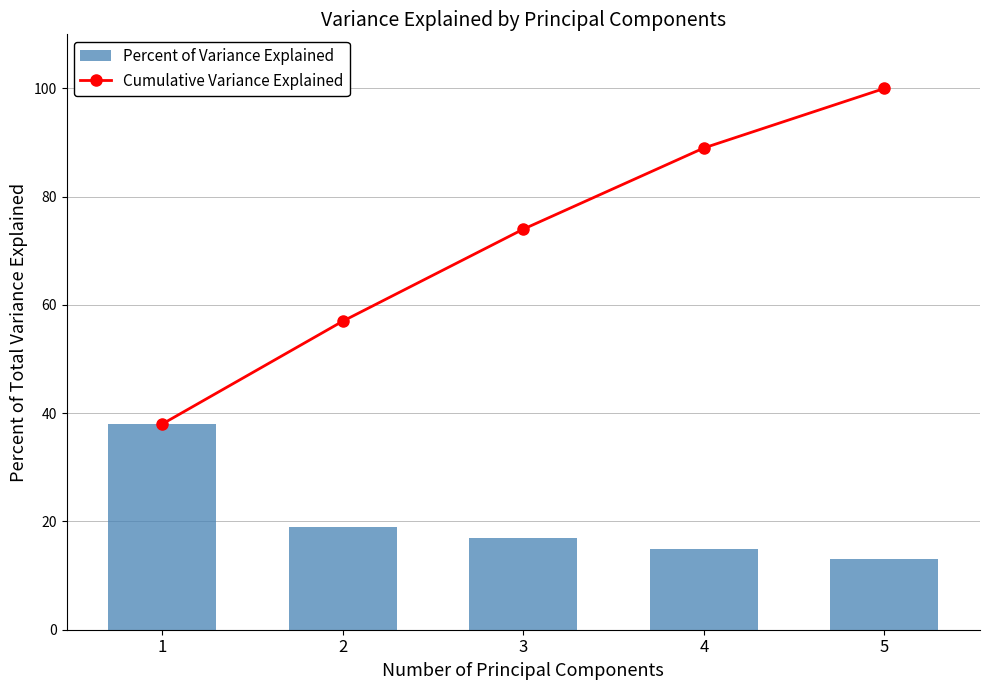

What are all the series names shown in the legend?

Cumulative Variance Explained, Percent of Variance Explained